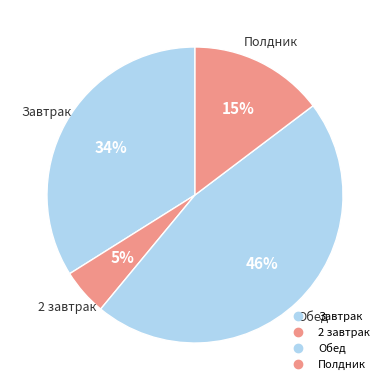

Does 2 завтрак account for over 50% of the chart?

No